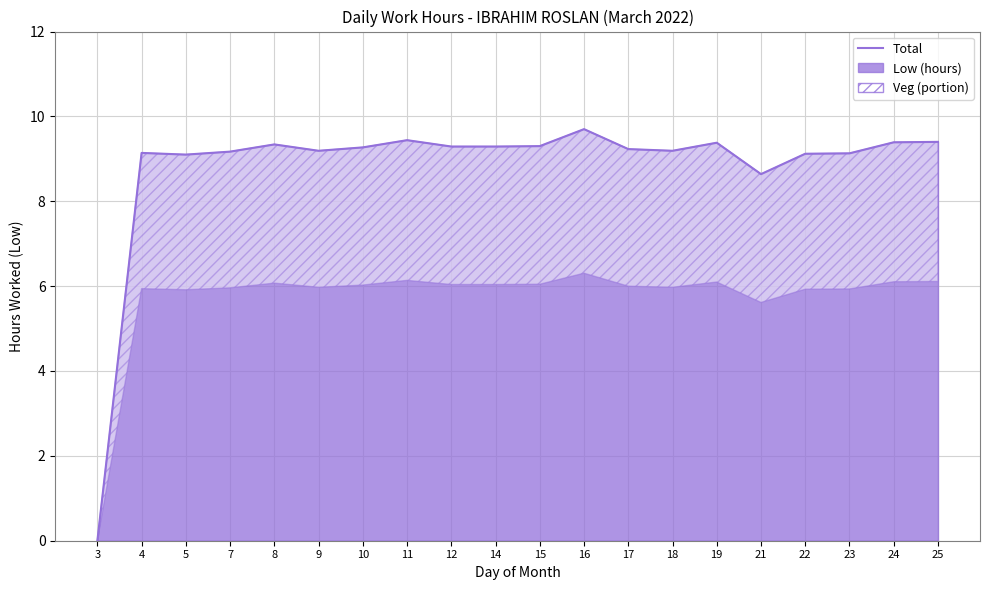

What is the sum of the values at 22 and 9?

18.3